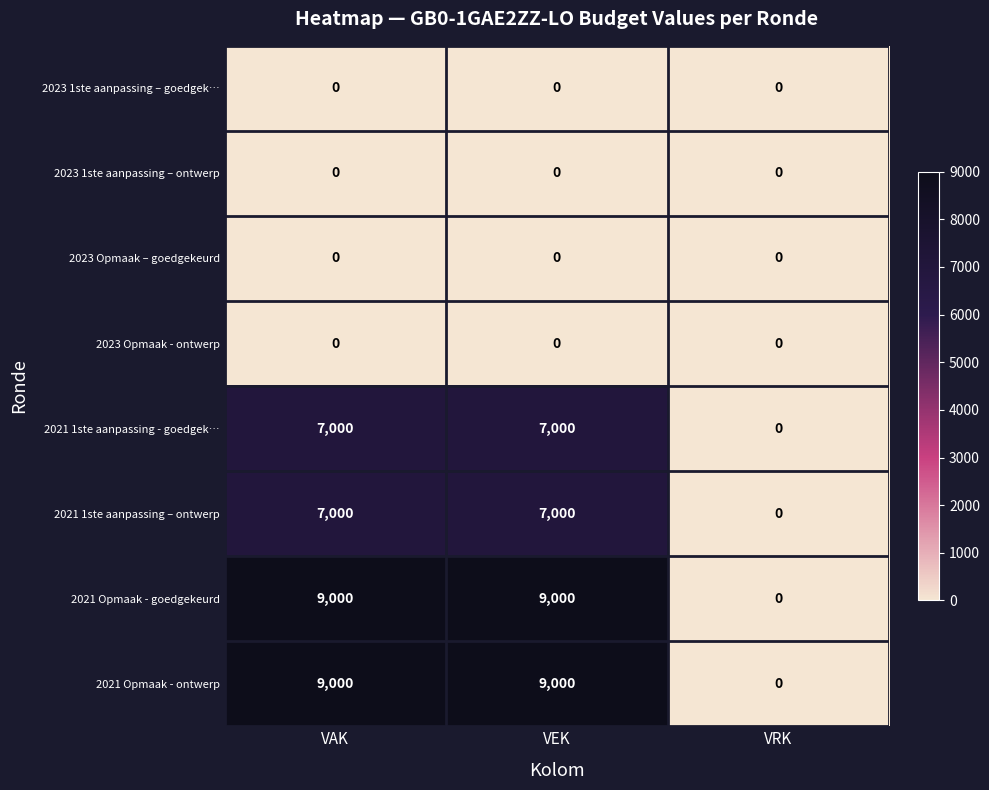

Is the value of 2021 Opmaak - goedgekeurd at VEK greater than the value of 2023 1ste aanpassing – goedgek… at VRK?

Yes